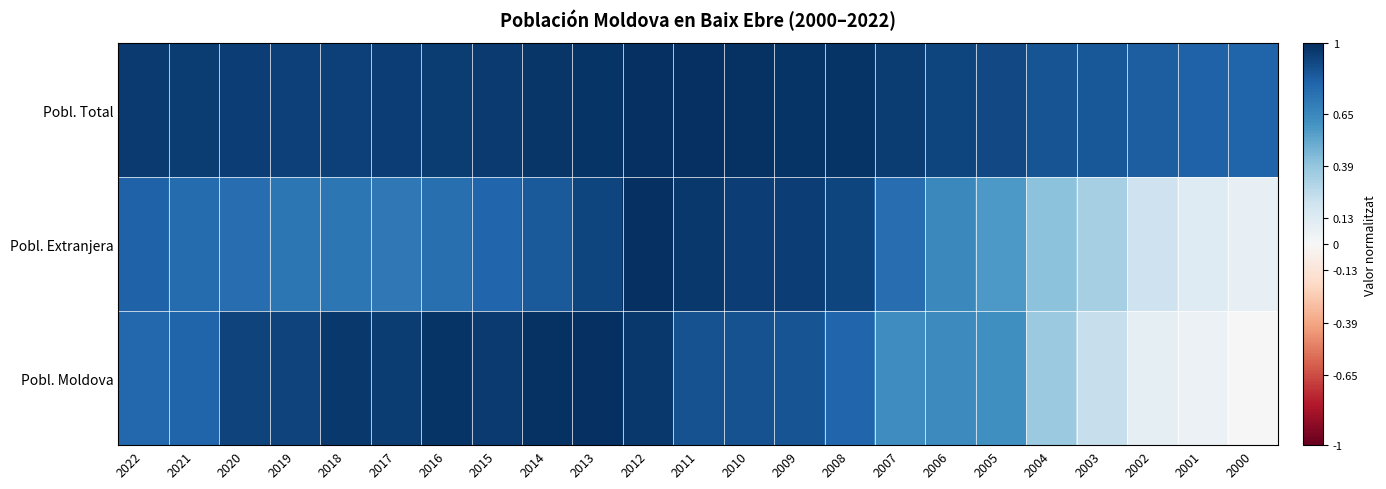

At which category does the chart reach its peak across all series?

2012